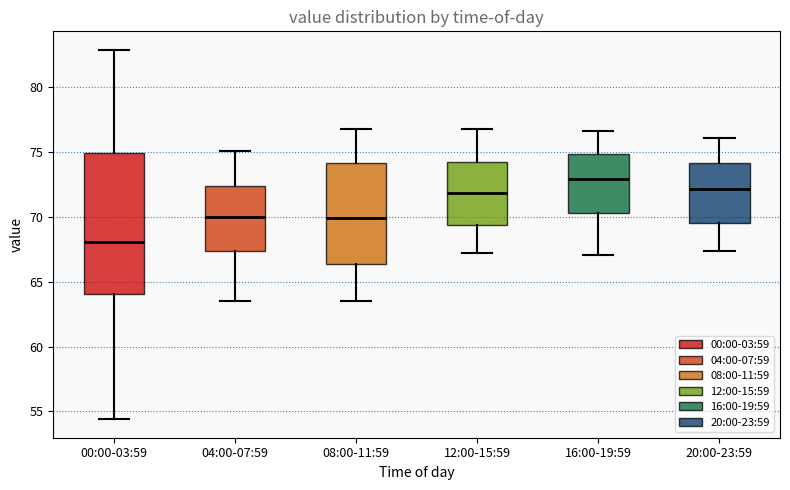

Reading left to right, read every box against the y-axis: the position of its median line, the range the box covers, and the ends of its whiskers. The values are not printed on the chart, so give them approximately, as read against the axis.

00:00-03:59: median 68.0, box 64.0 to 75.0, whiskers 54.5 to 83.0
04:00-07:59: median 70.0, box 67.5 to 72.5, whiskers 63.5 to 75.0
08:00-11:59: median 70.0, box 66.5 to 74.0, whiskers 63.5 to 77.0
12:00-15:59: median 72.0, box 69.5 to 74.5, whiskers 67.0 to 77.0
16:00-19:59: median 73.0, box 70.5 to 75.0, whiskers 67.0 to 76.5
20:00-23:59: median 72.0, box 69.5 to 74.0, whiskers 67.5 to 76.0